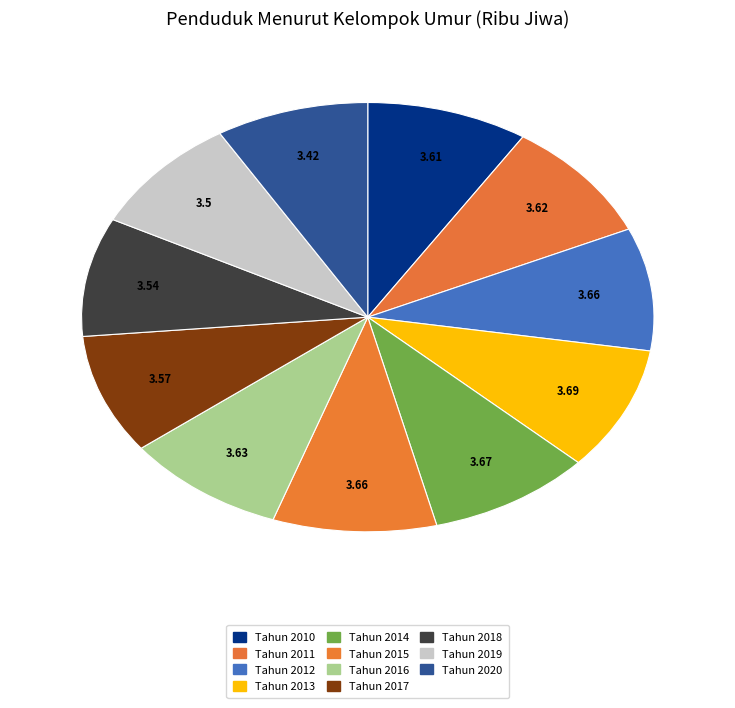

To the nearest percent, what percentage of the pie is Tahun 2016?

9%